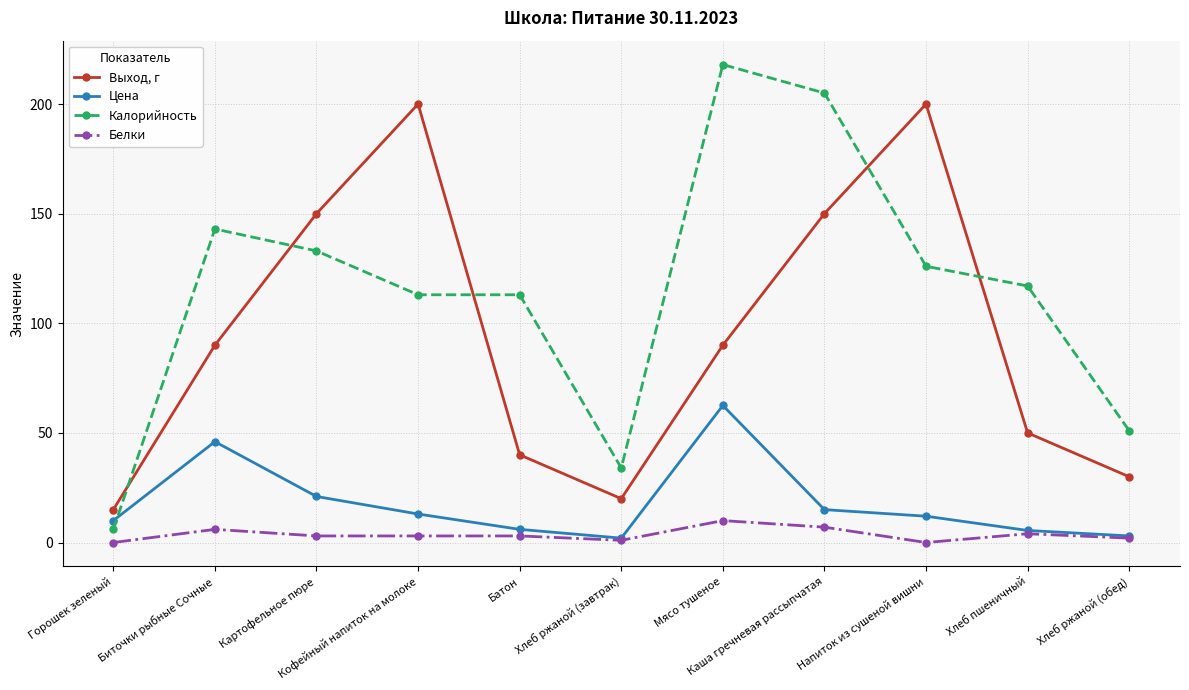

Which series has the widest spread of values?

Калорийность